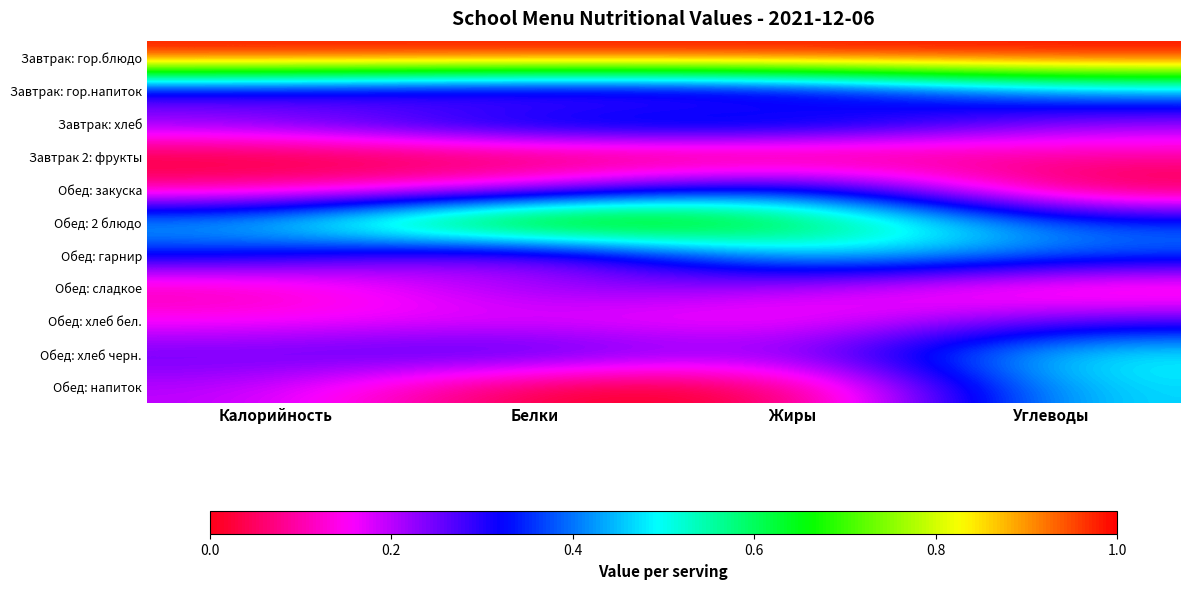

What is the spread (max minus min) of values at Белки?

1.0